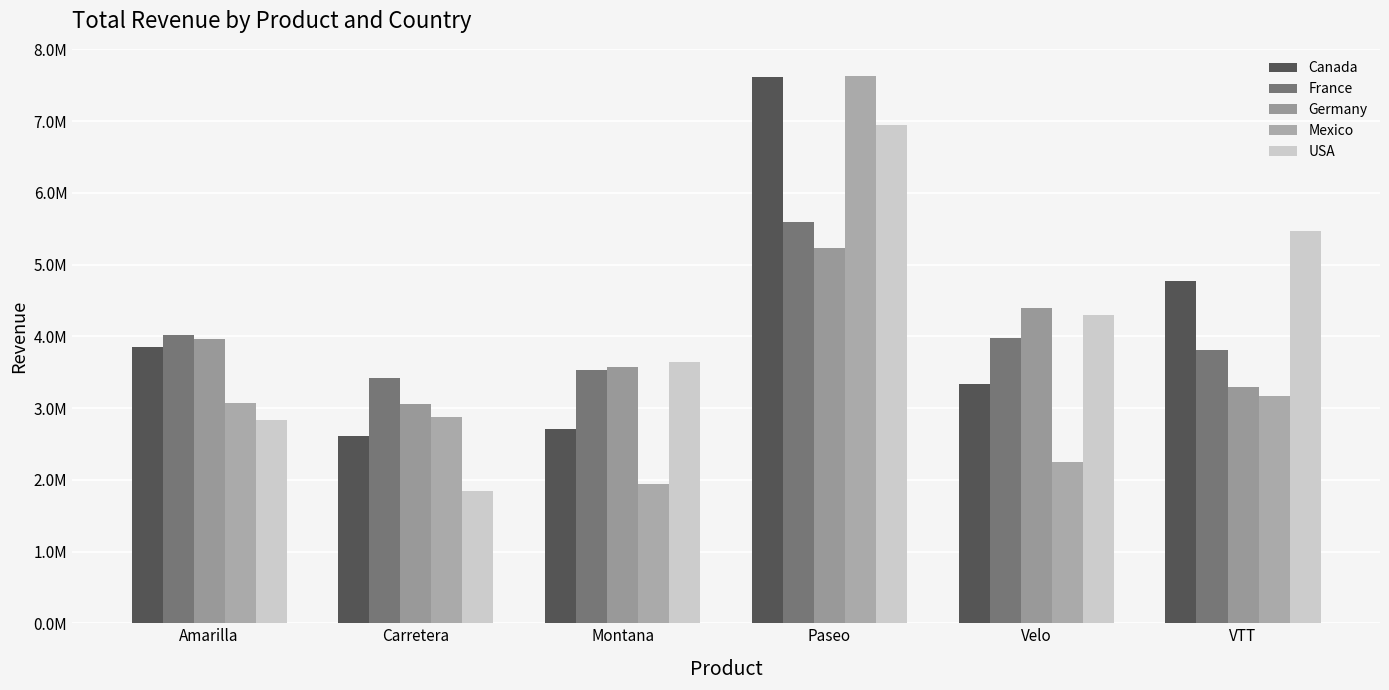

Does the chart contain any negative values?

No